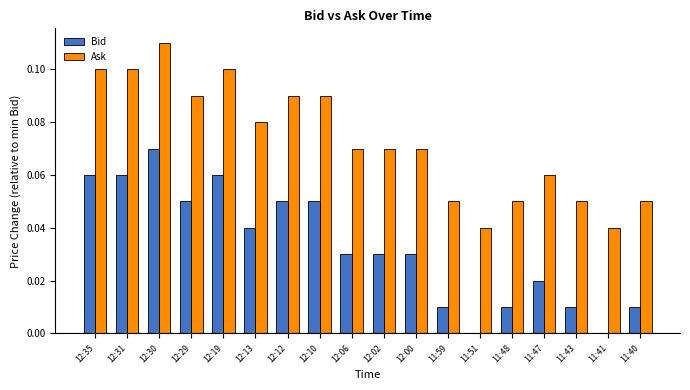

The Ask series shows 0.1 at 11:47. True or false?

True